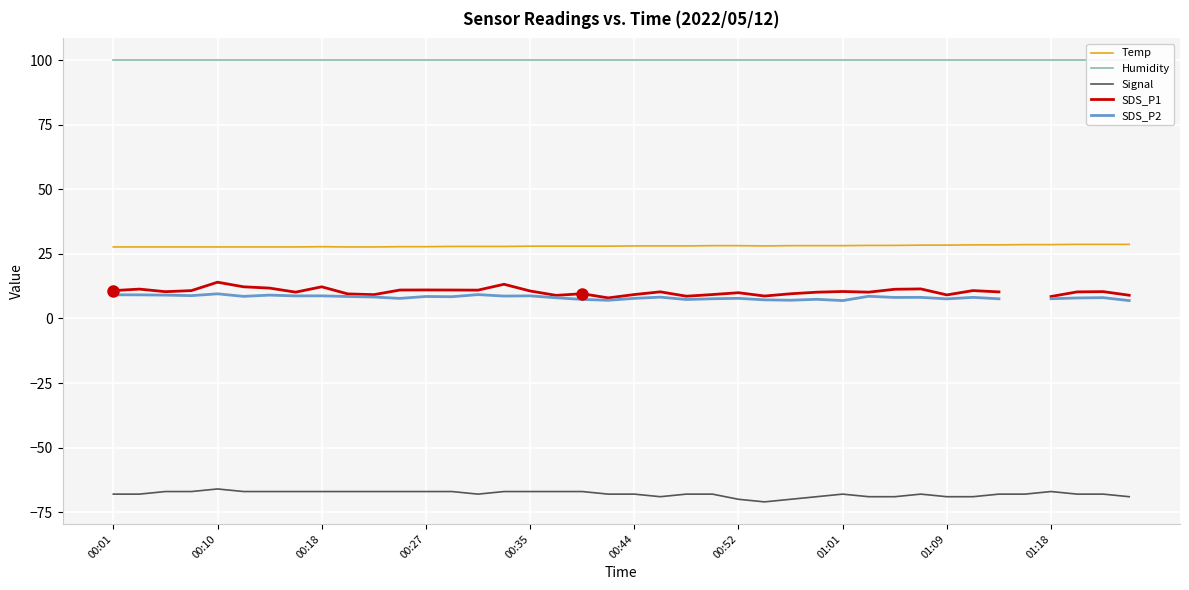

What is the highest value of the Temp series?

28.7